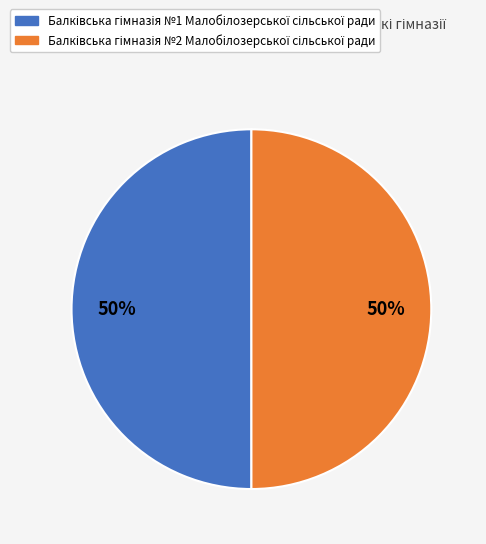

To the nearest percent, what is the average slice percentage?

50%